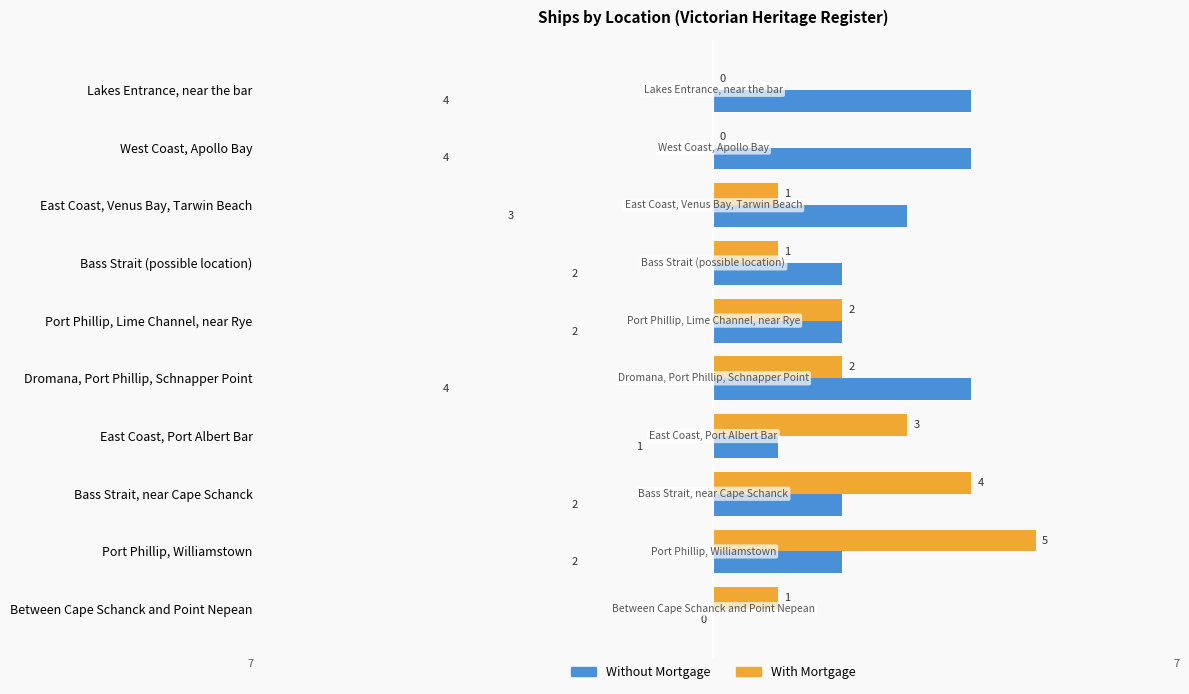

Which category has the highest value in the With Mortgage series?

Port Phillip, Williamstown